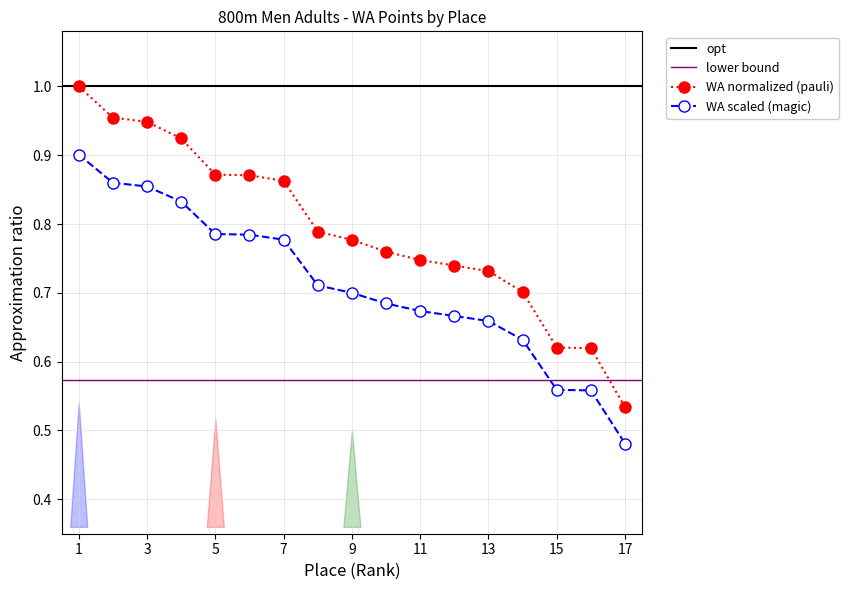

What is the difference between the maximum and minimum values in the Place series?

0.5